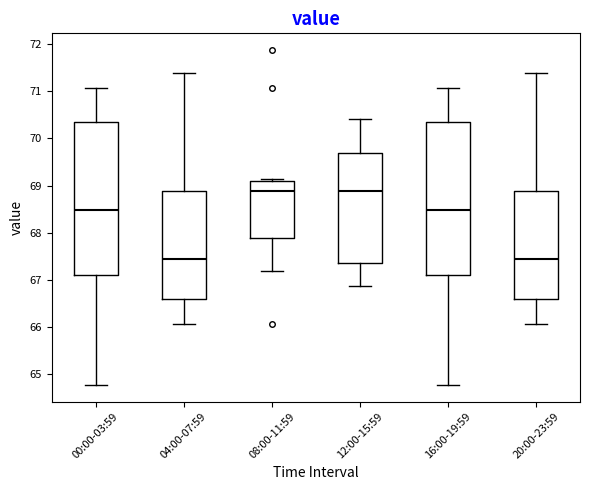

Where does the lower whisker of the box for 12:00-15:59 end on the y-axis? The values are not printed on the chart, so give them approximately, as read against the axis.

66.9